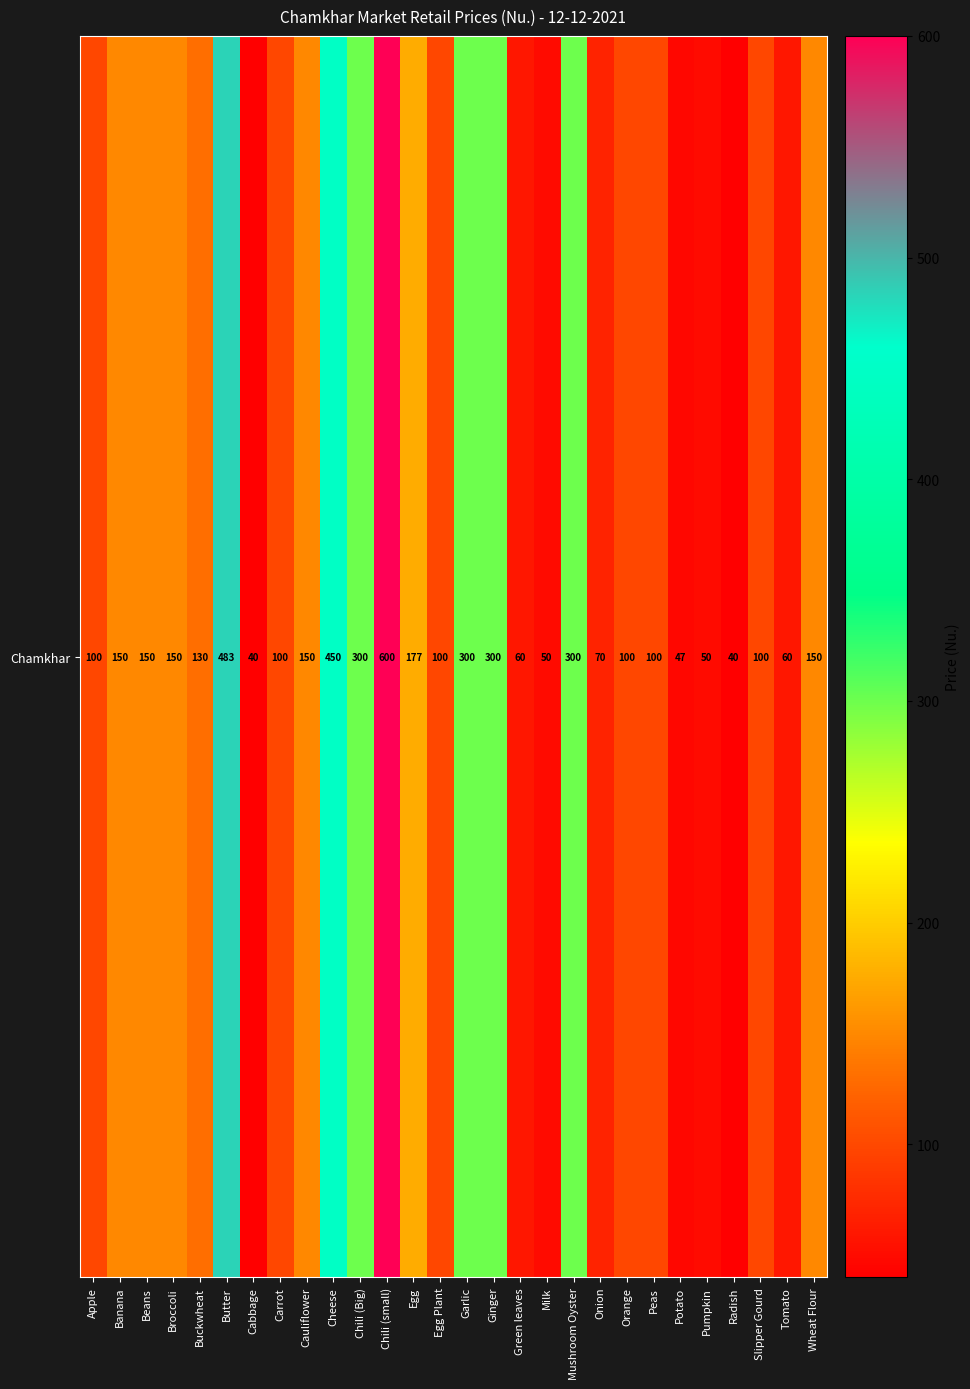

What is the minimum value shown in the chart?

40.0